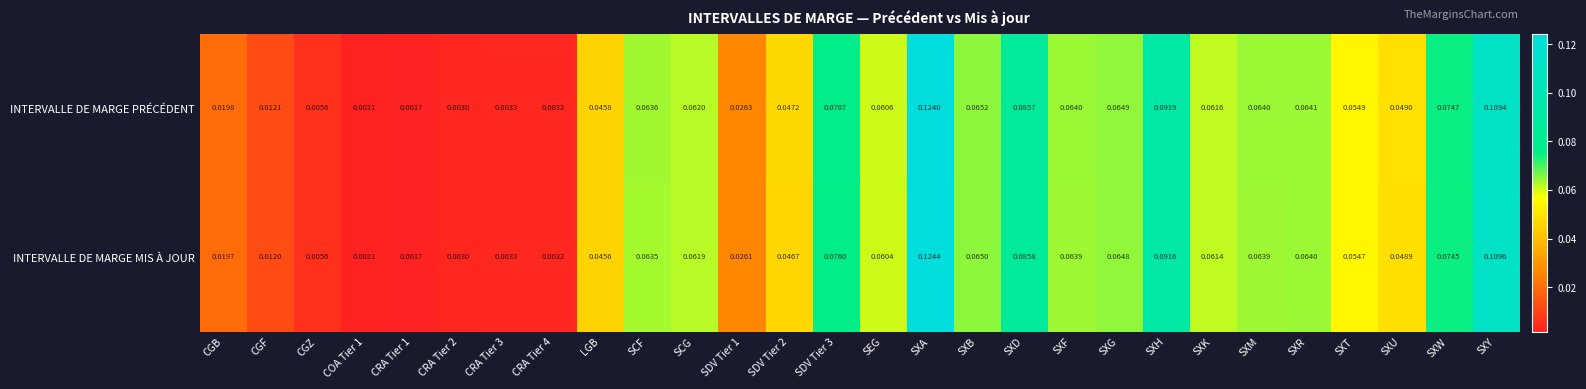

At SXM, list the series in order from largest to smallest.

INTERVALLE DE MARGE PRÉCÉDENT, INTERVALLE DE MARGE MIS À JOUR